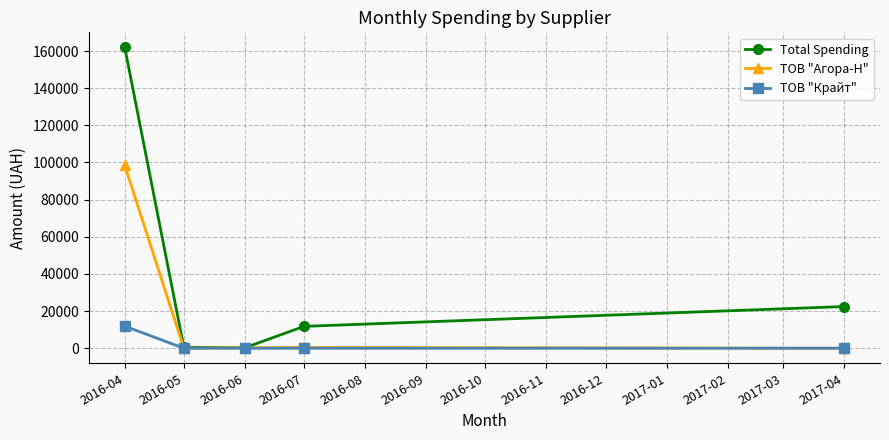

Which series has the largest range (max minus min)?

Total Spending